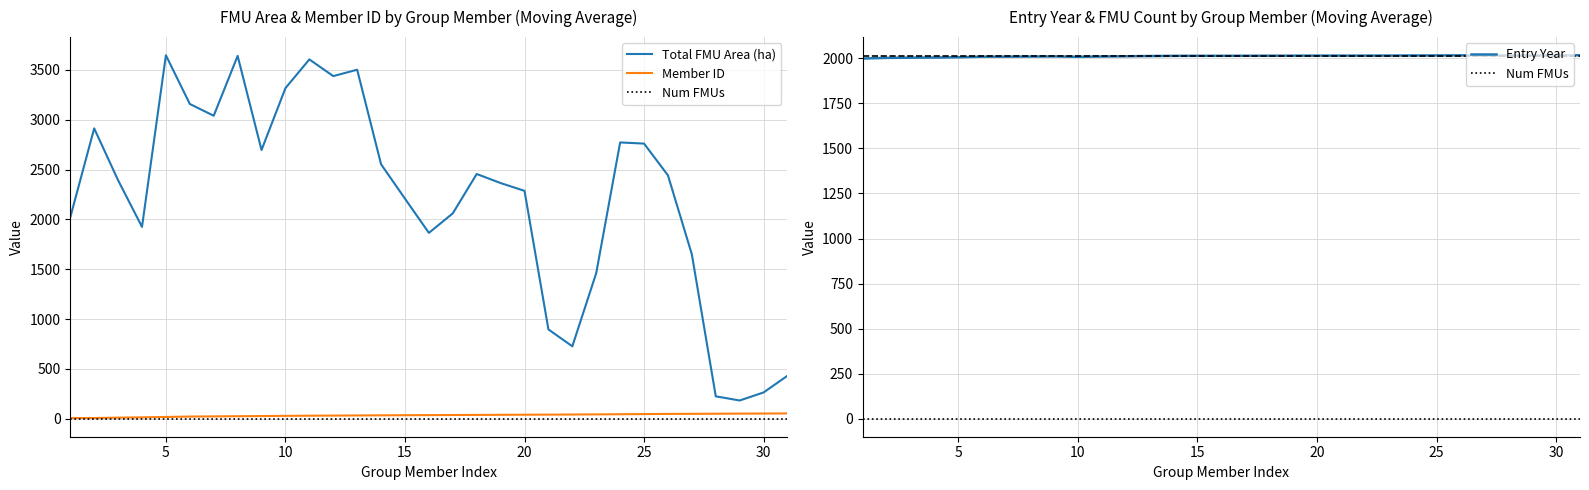

What are all the series names shown in the legend?

Total FMU Area (ha), Member ID, Num FMUs, Entry Year